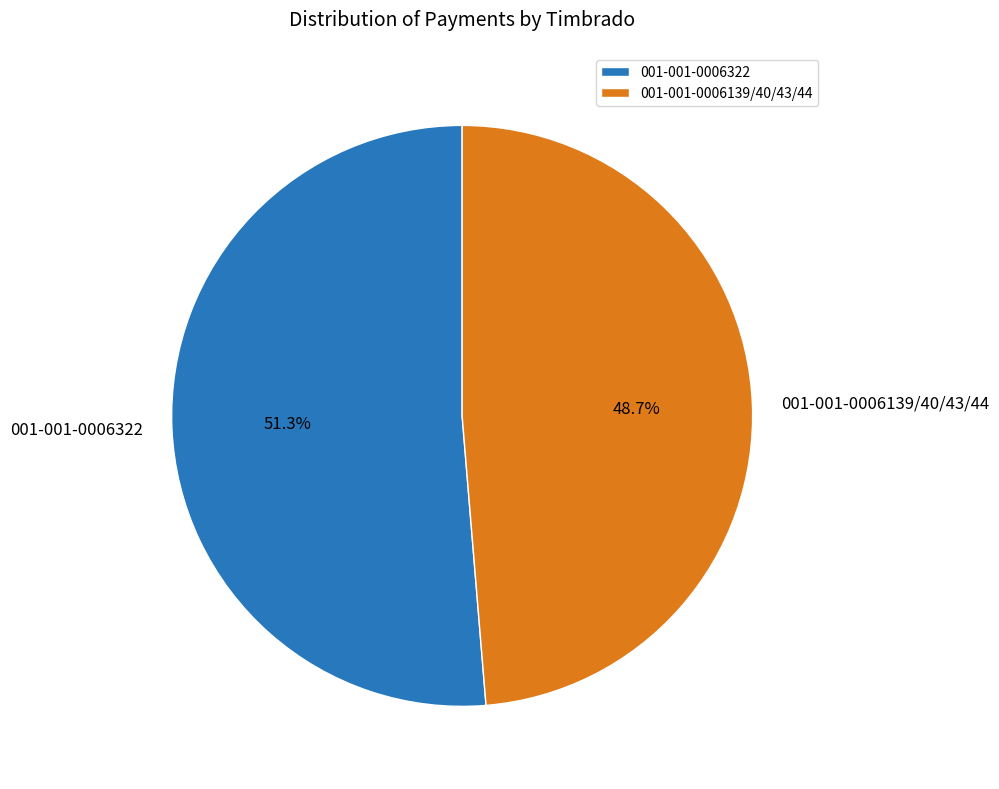

Approximately how many times larger is the value at 001-001-0006139/40/43/44 compared to 001-001-0006322?

0.9